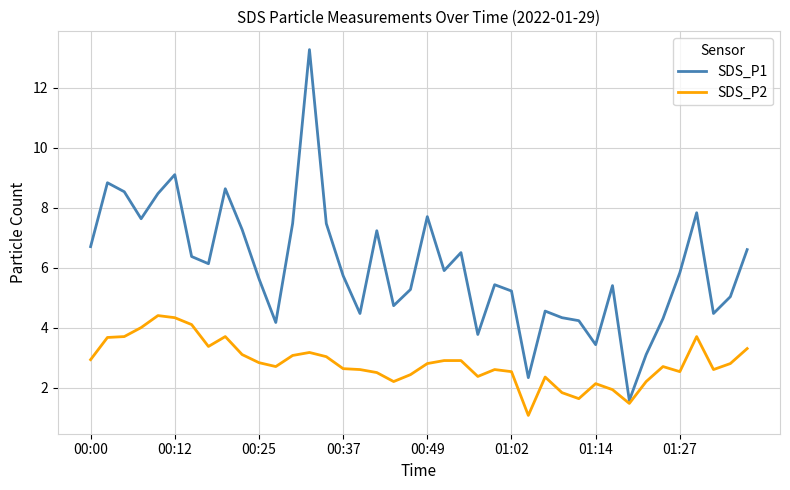

List the series in order of their overall mean, lowest first.

SDS_P2, SDS_P1